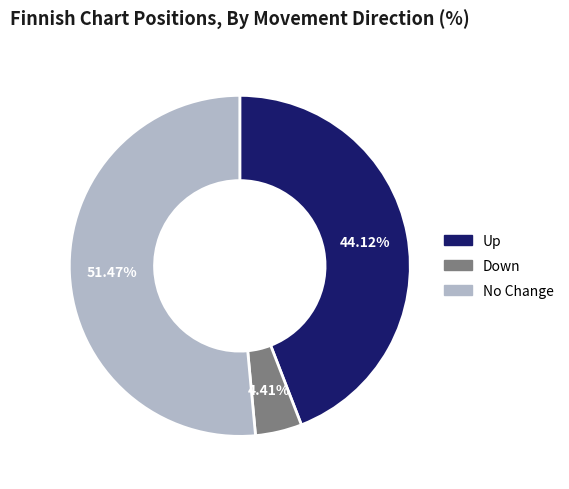

Is there any slice that represents more than half of the pie?

Yes